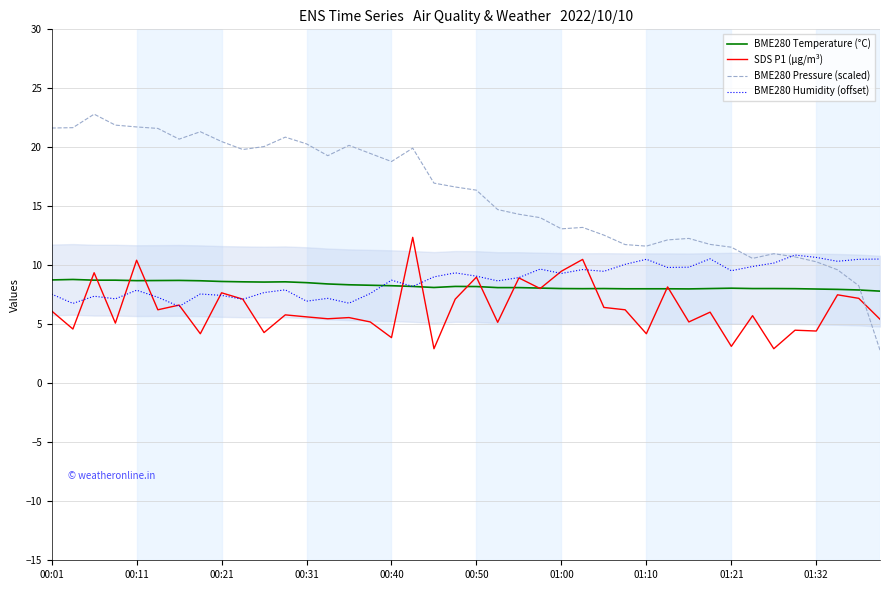

What are all the series names shown in the legend?

BME280 Temperature (°C), SDS P1 (µg/m³), BME280 Pressure (scaled), BME280 Humidity (offset)